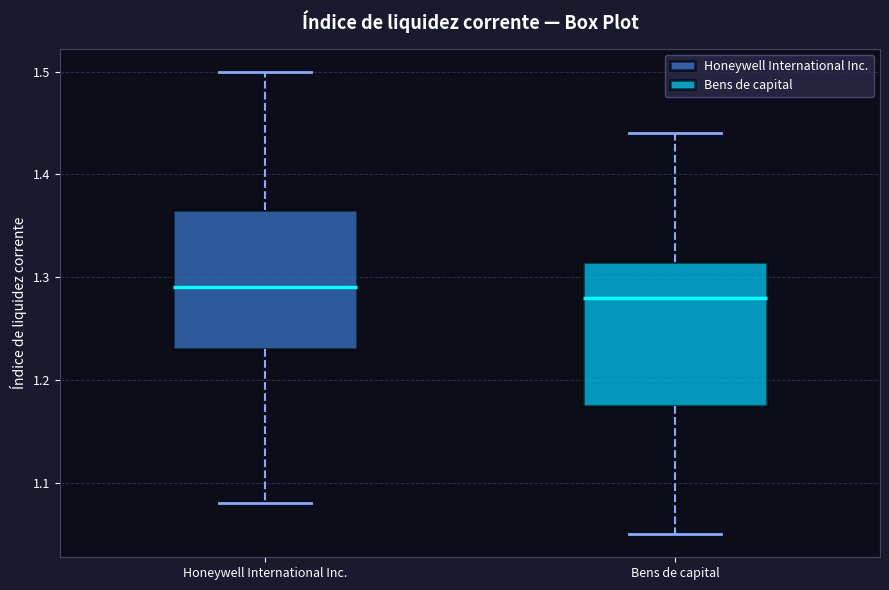

Which box has the lowest median line?

Bens de capital